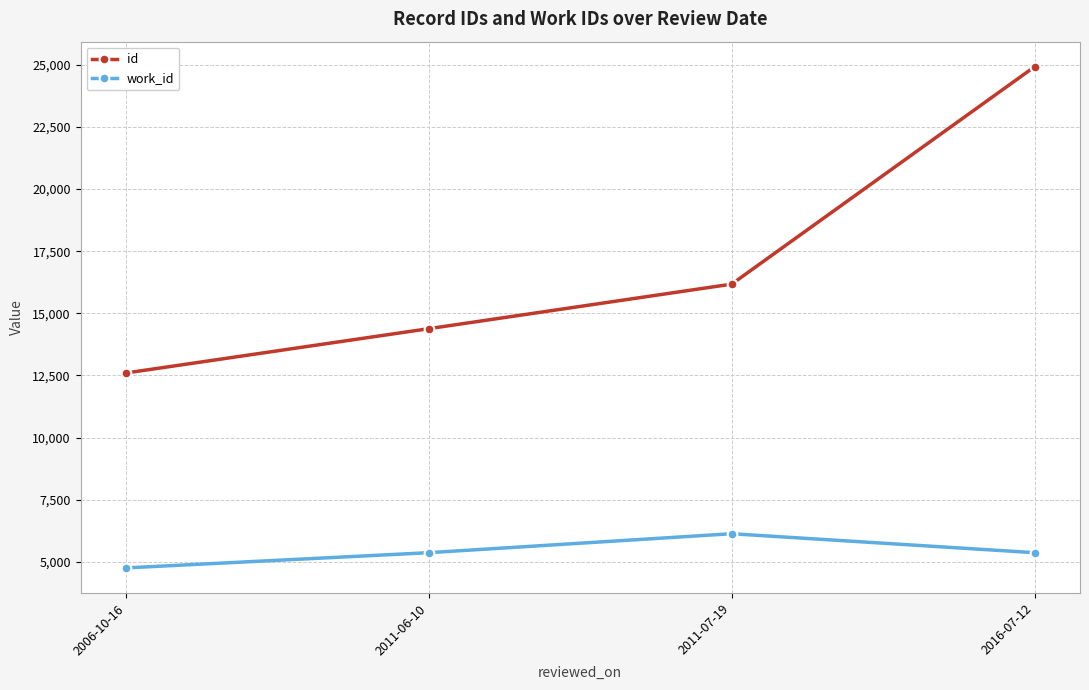

Which series has the widest spread of values?

id